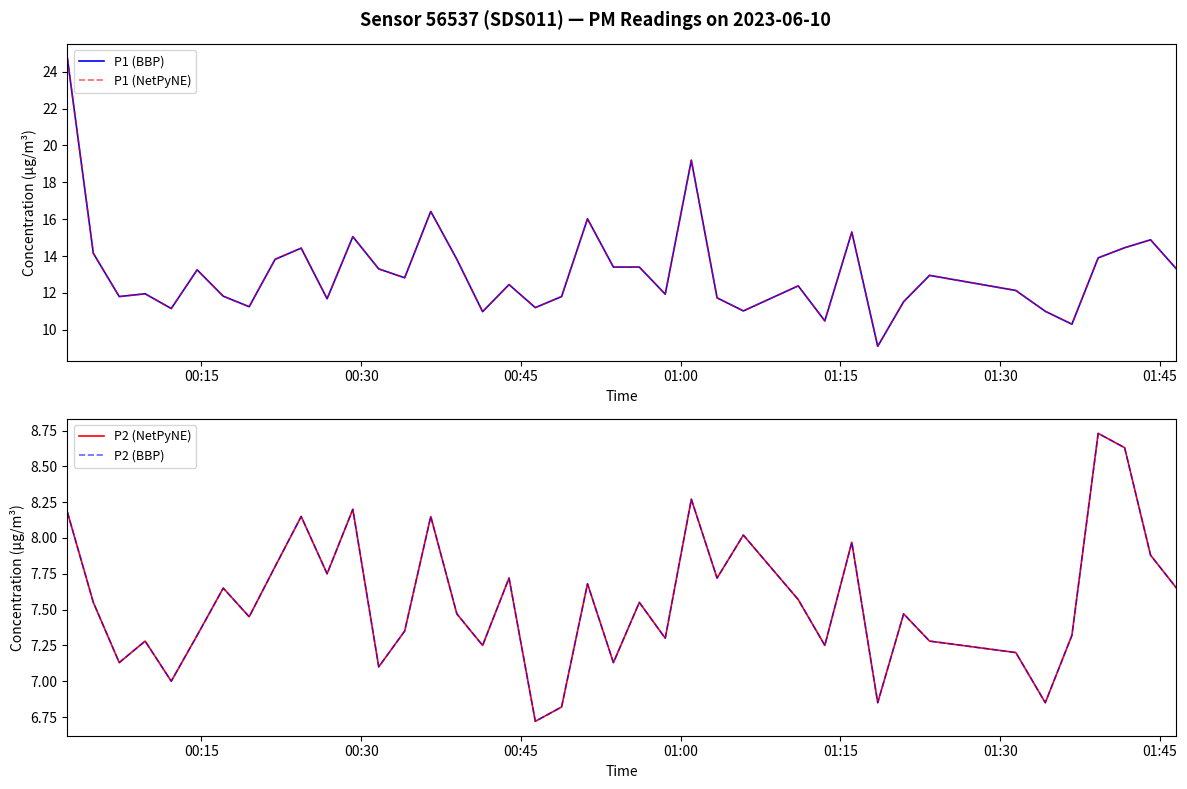

How many lines are shown in the chart?

4